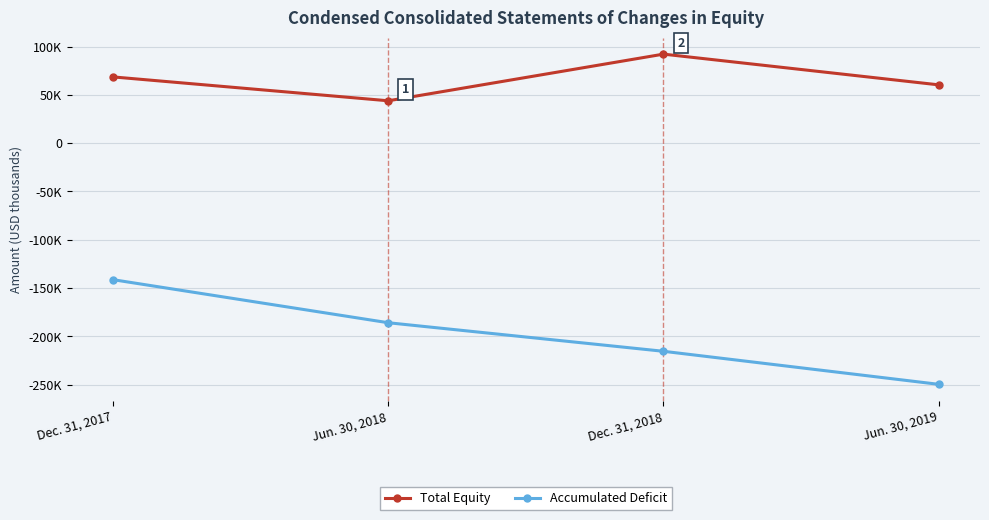

Where does the Accumulated Deficit series first go above -185851?

Dec. 31, 2017